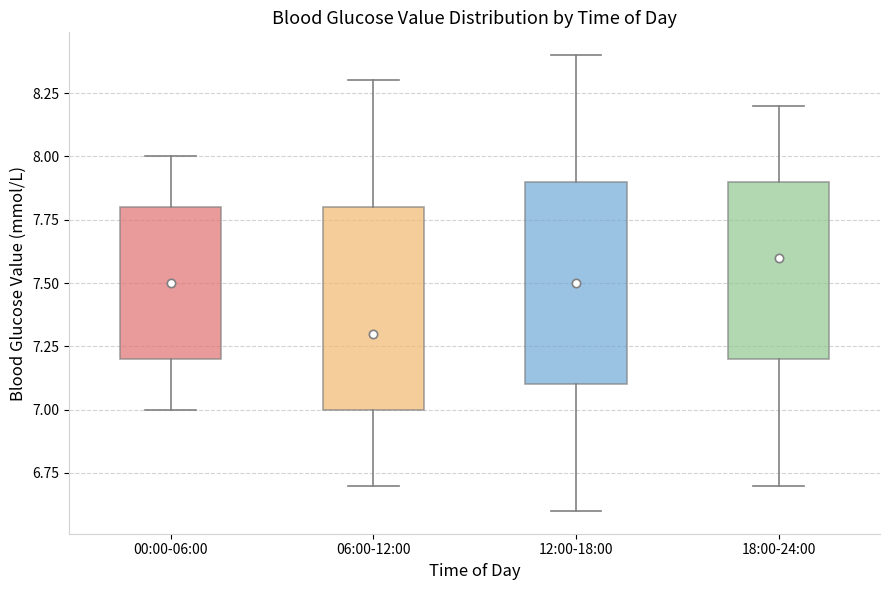

Where does the upper whisker of the box for 18:00-24:00 end on the y-axis? The values are not printed on the chart, so give them approximately, as read against the axis.

8.2